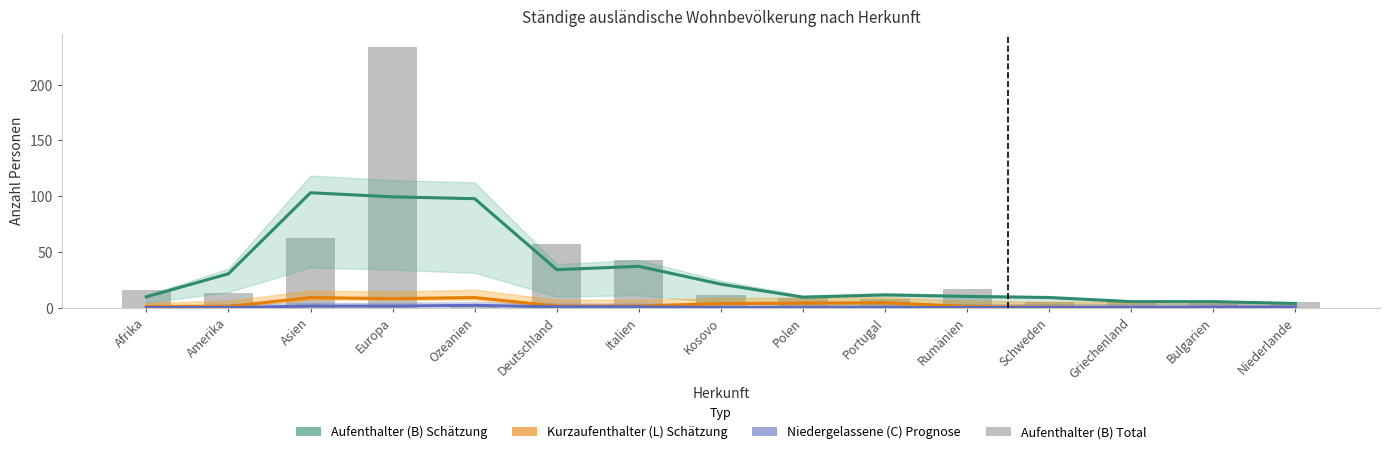

What is the total value across all series at Kosovo?

35.7